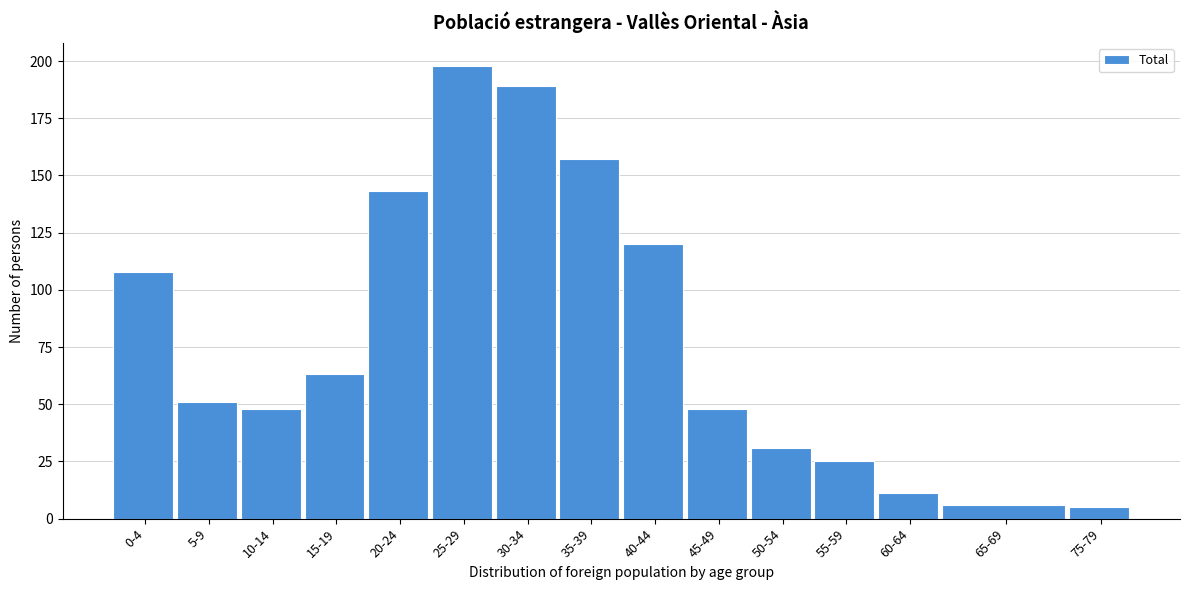

Reading left to right, extract all data points from this chart.

108	51	48	63	143	198	189	157	120	48	31	25	11	6	5